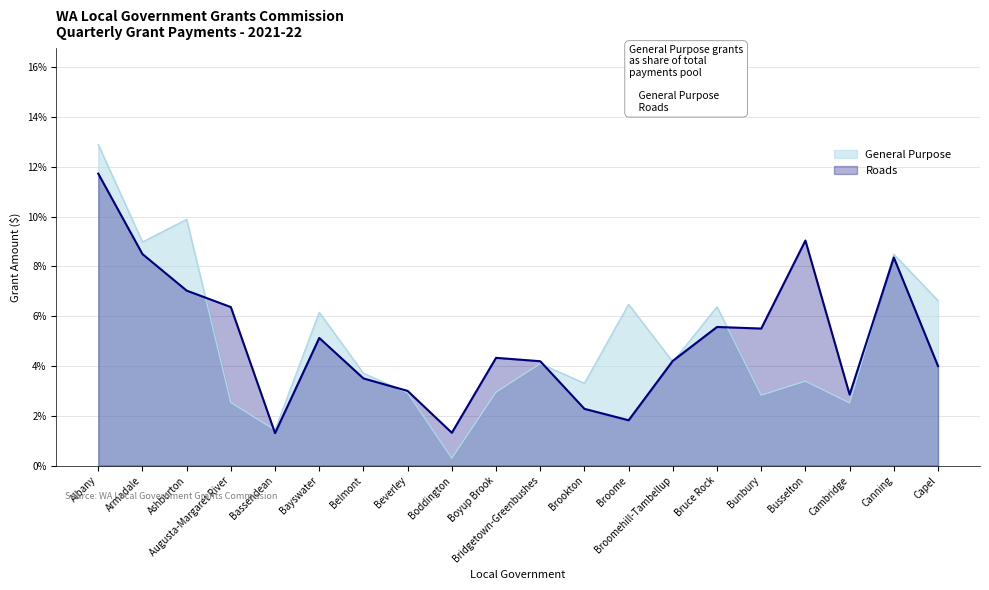

List the series in order of their peak value, lowest first.

Roads, General Purpose